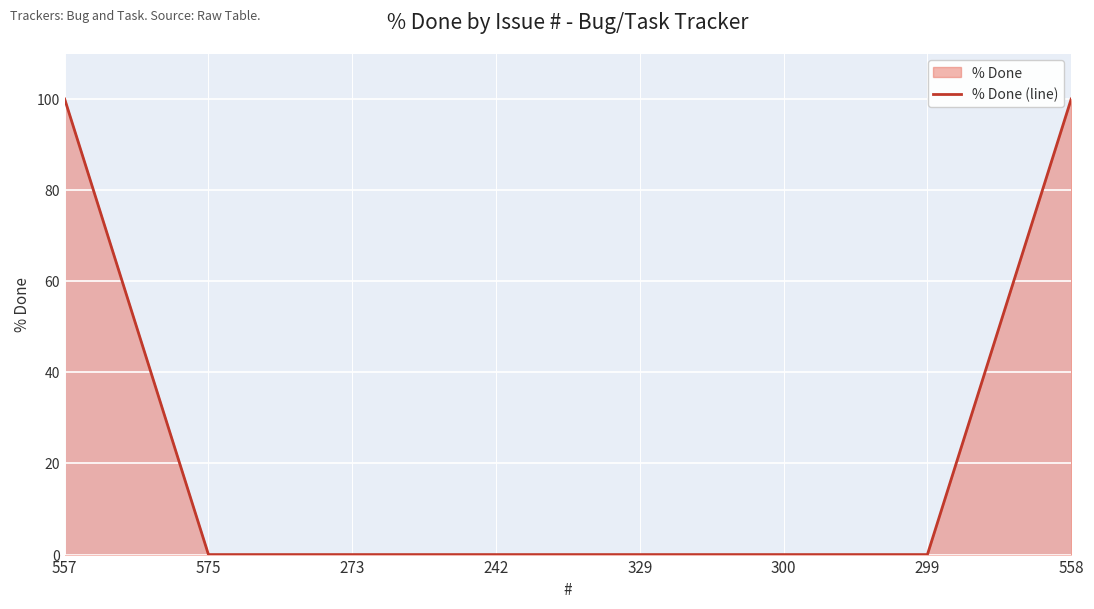

Which category has the highest value across all series?

557